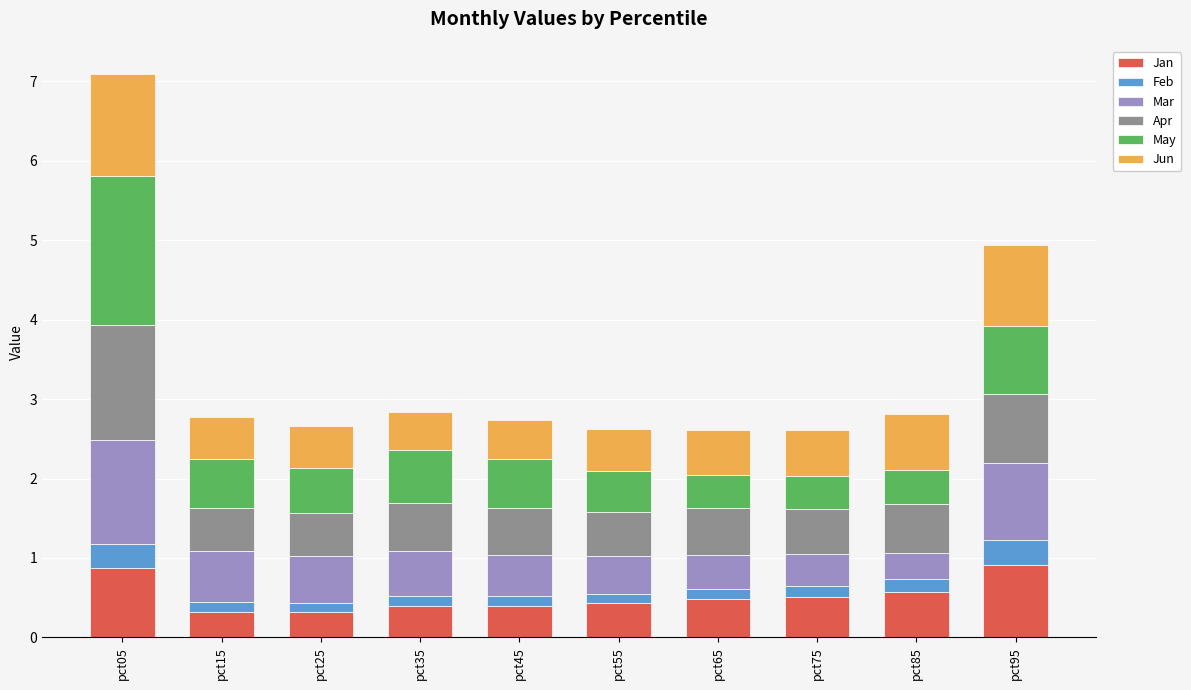

At which category is the sum across all series the highest?

pct05